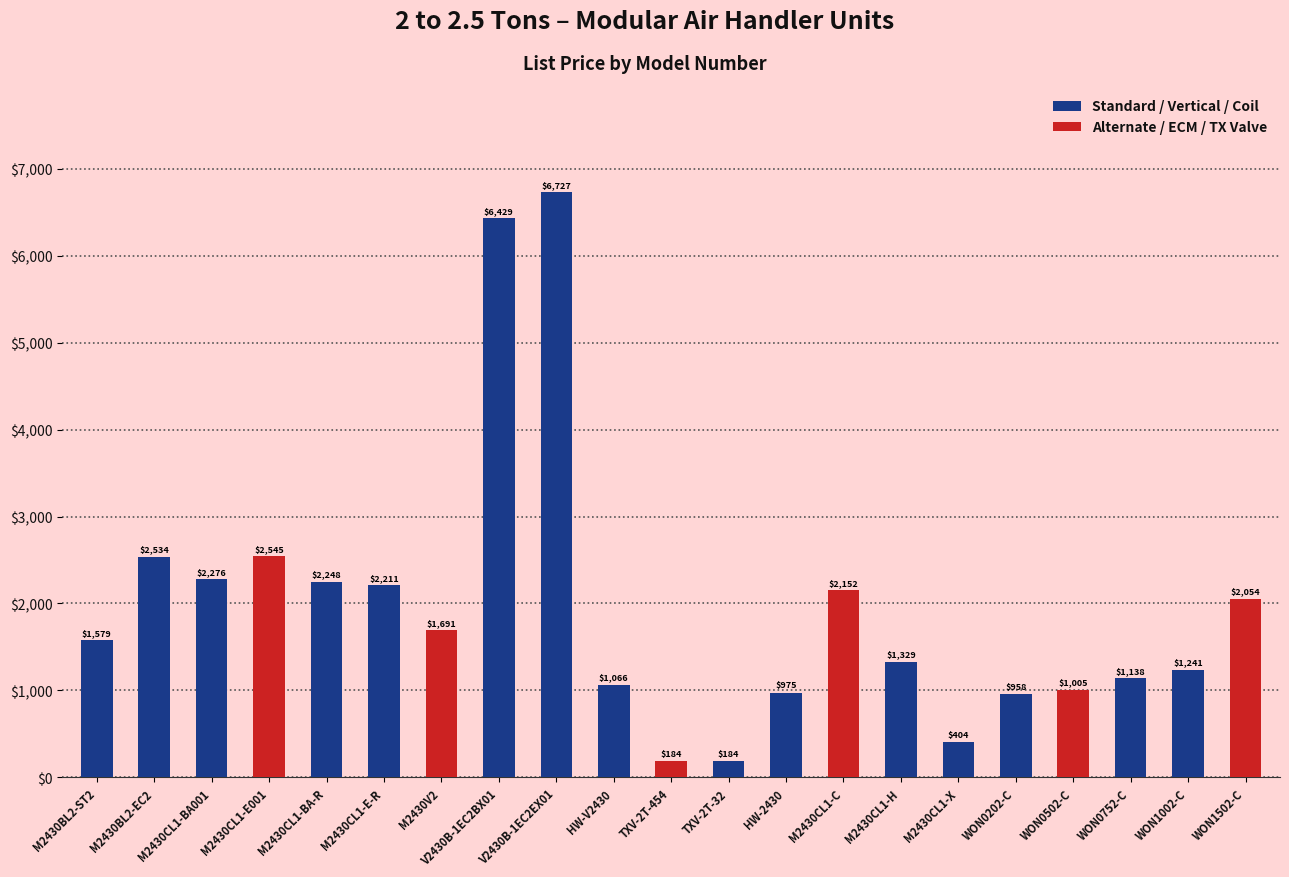

At which label does Alternate / ECM / TX Valve reach its minimum?

M2430BL2-ST2